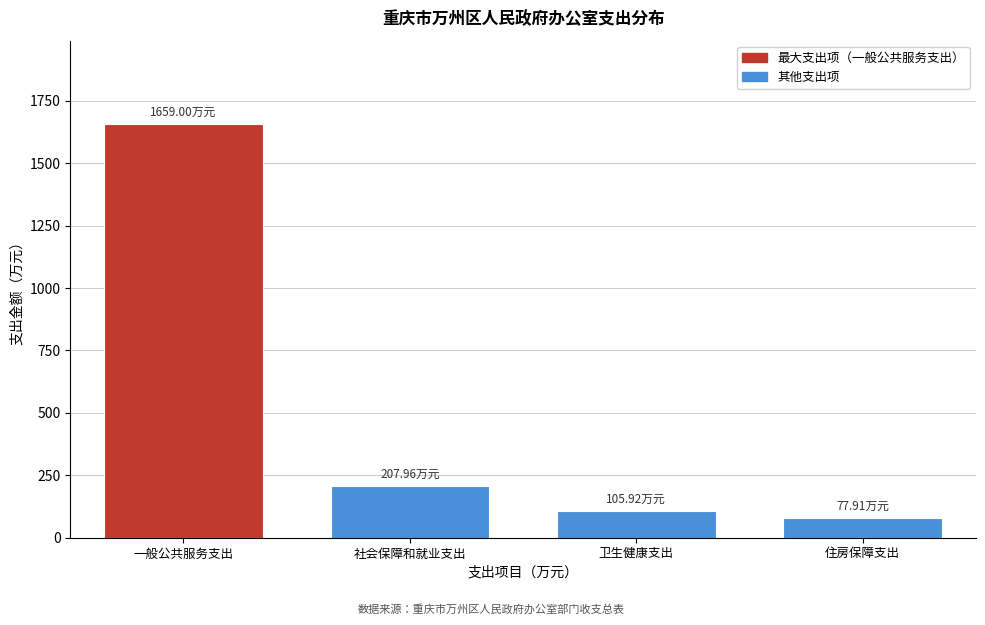

Which category has the highest value across all series?

一般公共服务支出